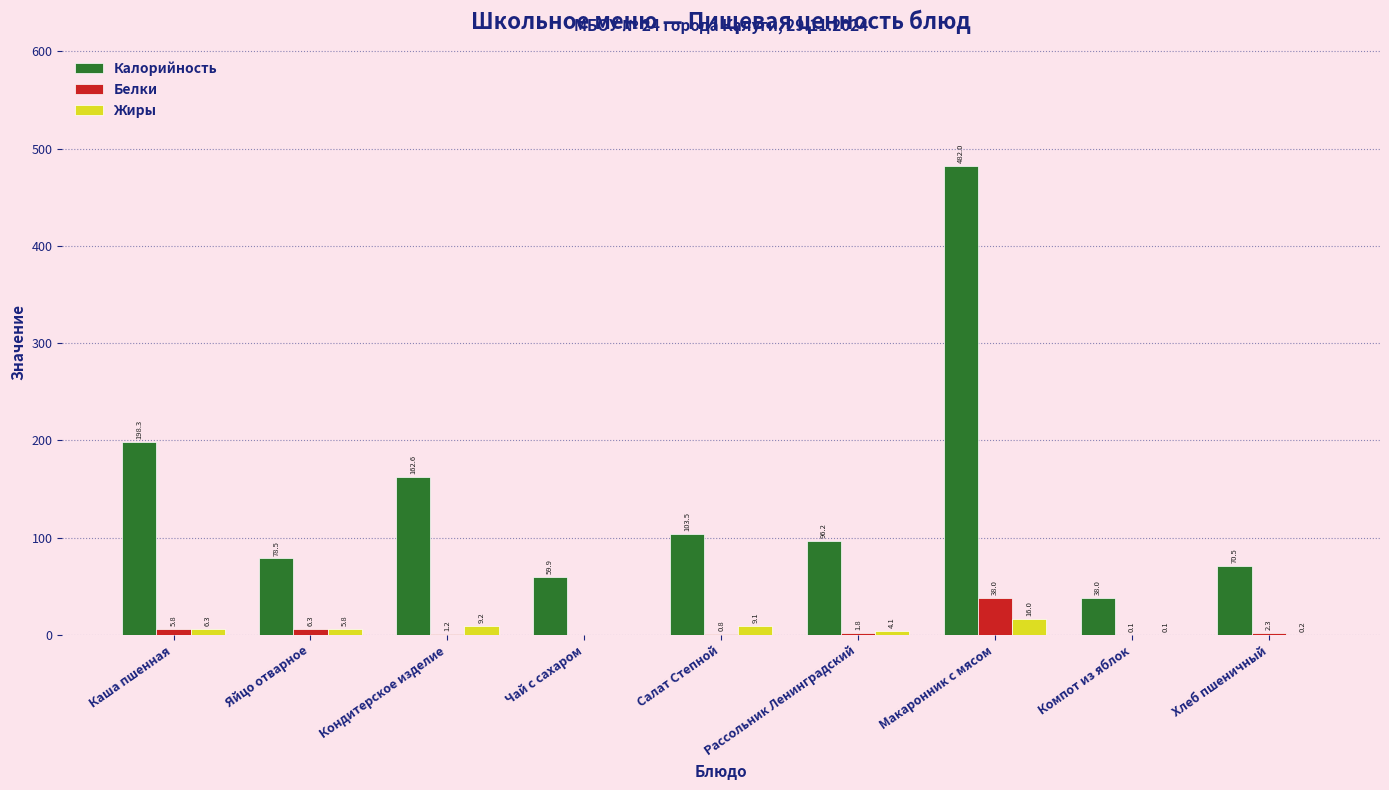

What is the sum of the Белки values at Макаронник с мясом and Рассольник Ленинградский?

39.8